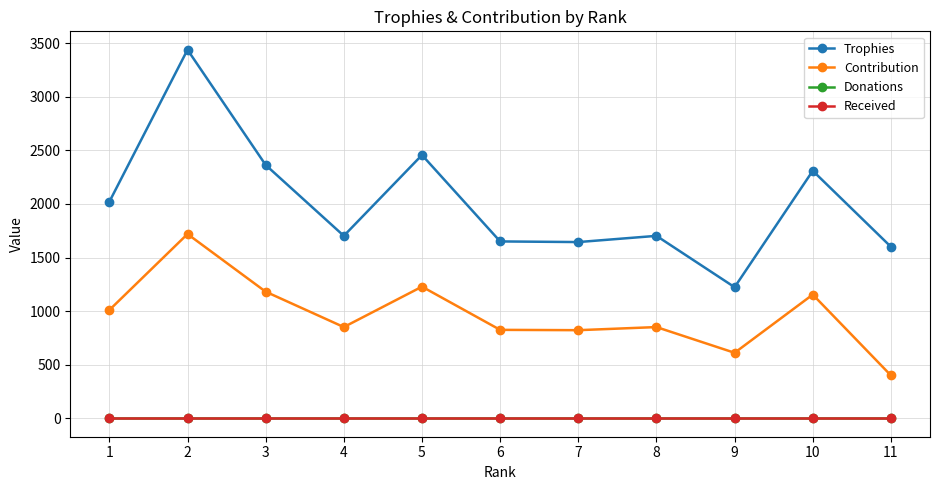

Does the chart have visible grid lines?

Yes